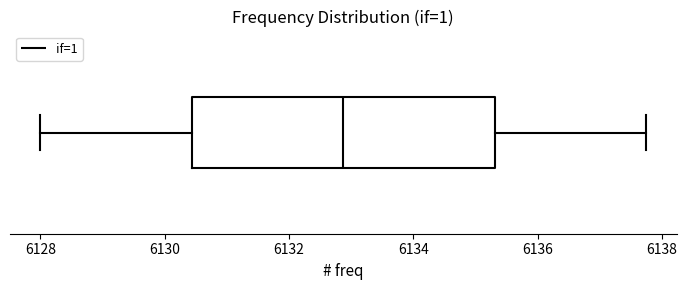

Where does the right whisker of the box end on the x-axis? The values are not printed on the chart, so give them approximately, as read against the axis.

6137.8